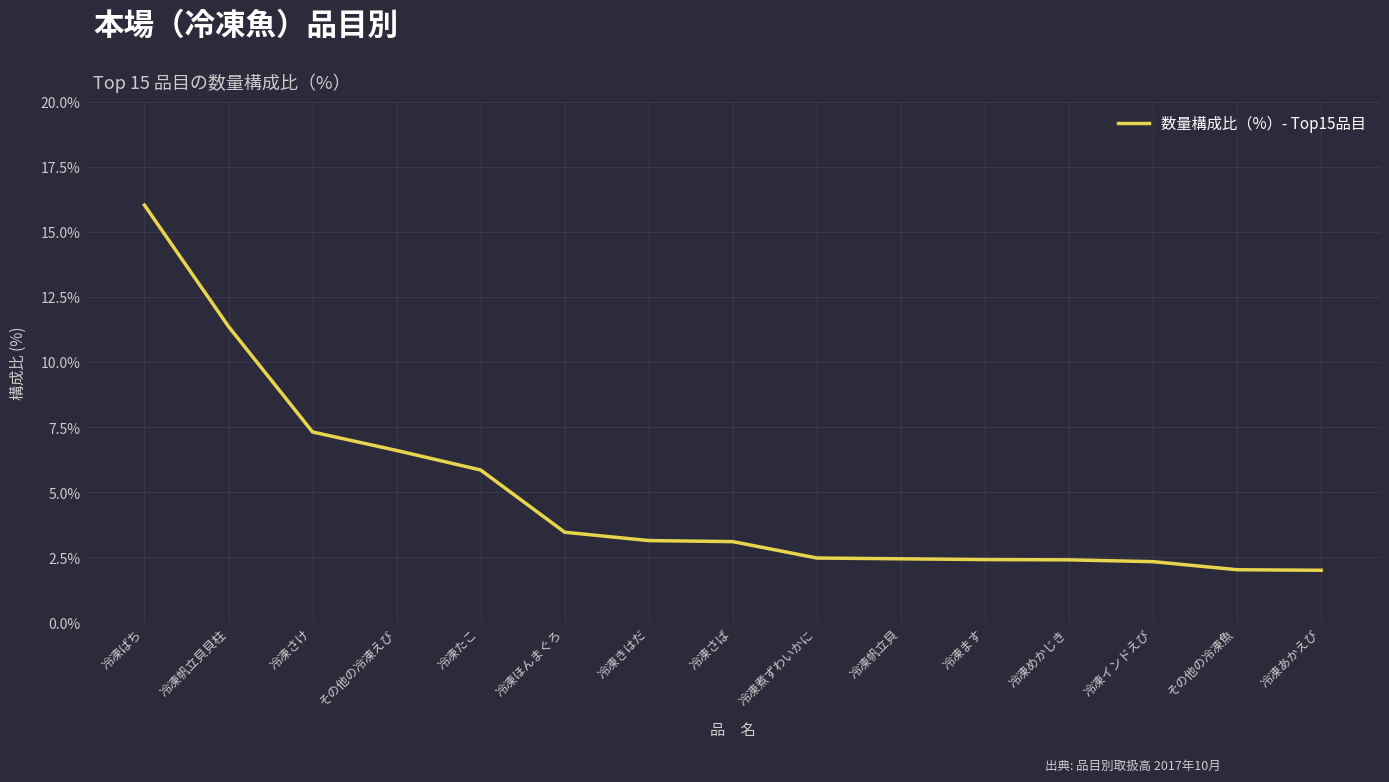

What value does the data have at 冷凍インドえび?

2.3